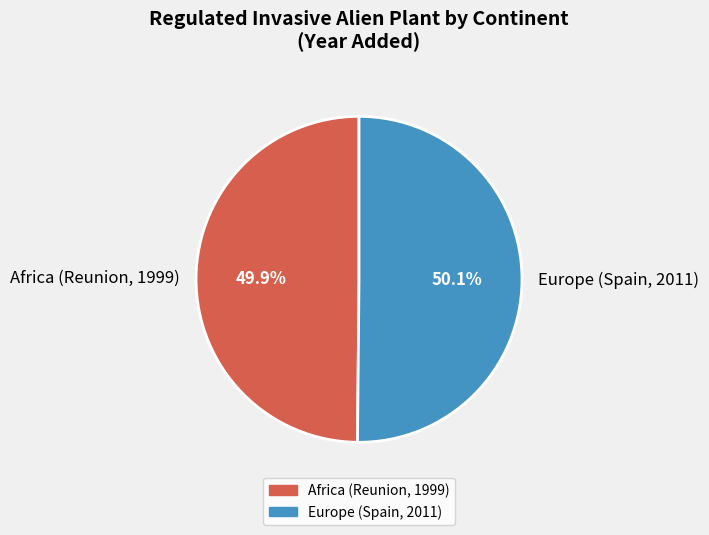

Rank the categories by value from lowest to highest.

Africa (Reunion, 1999), Europe (Spain, 2011)